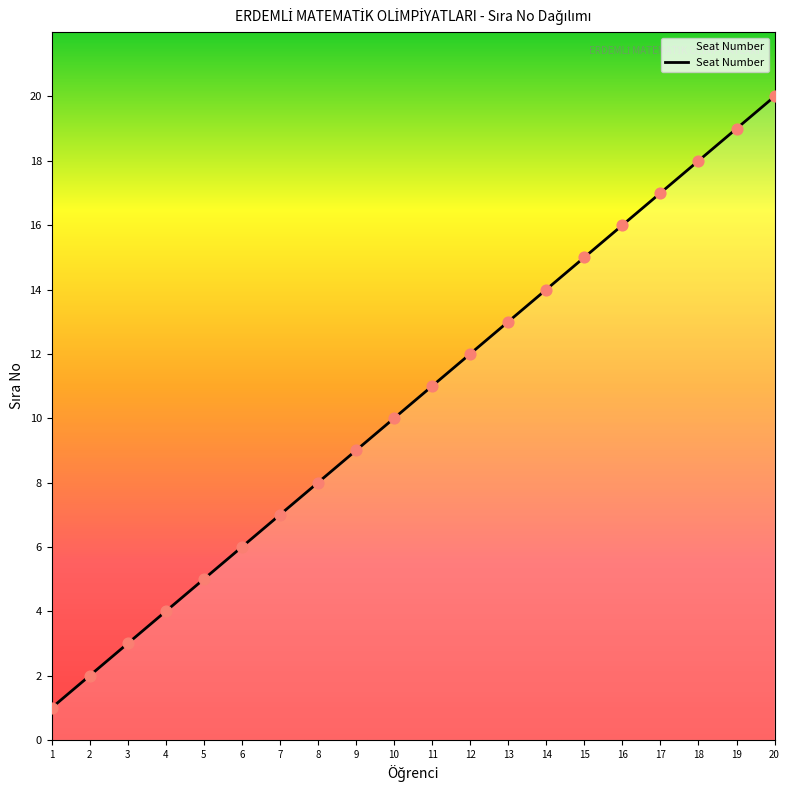

What is the ratio of the value at 12 to the value at 20?

0.6